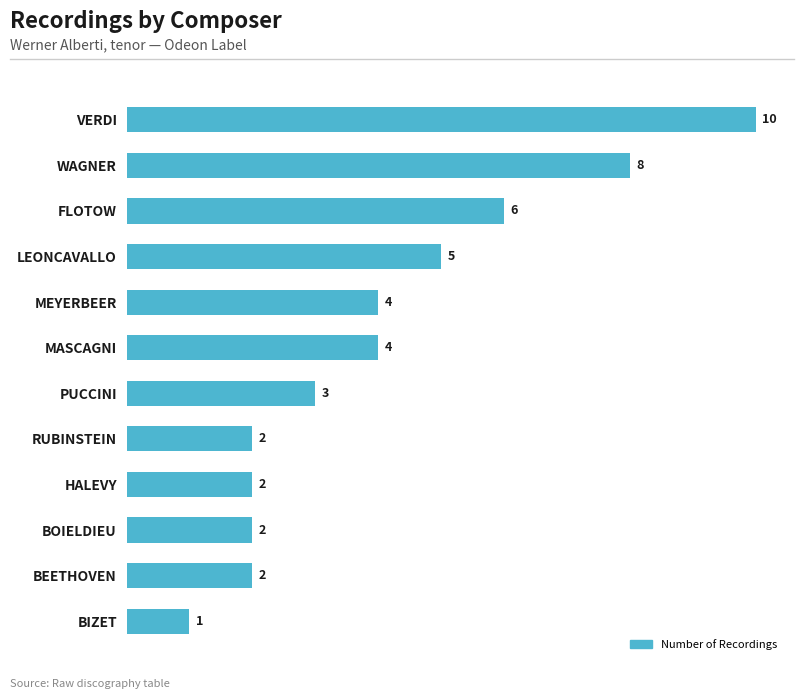

Is it true that the value at PUCCINI is 2?

False